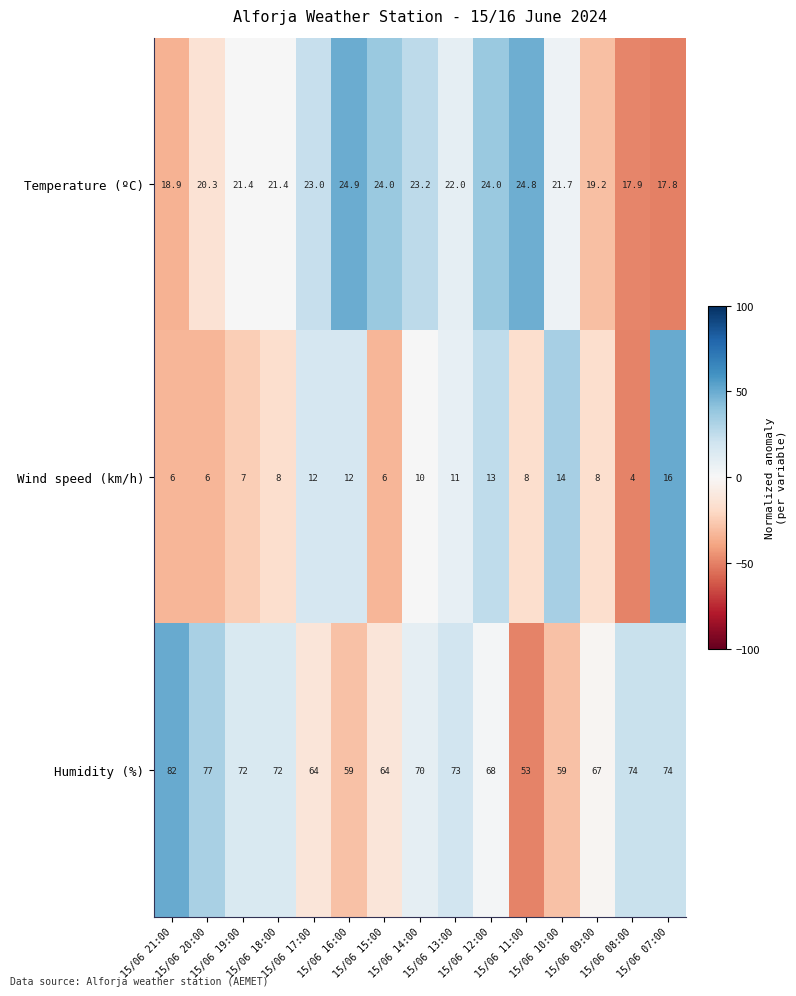

Count the number of categories in the chart.

15